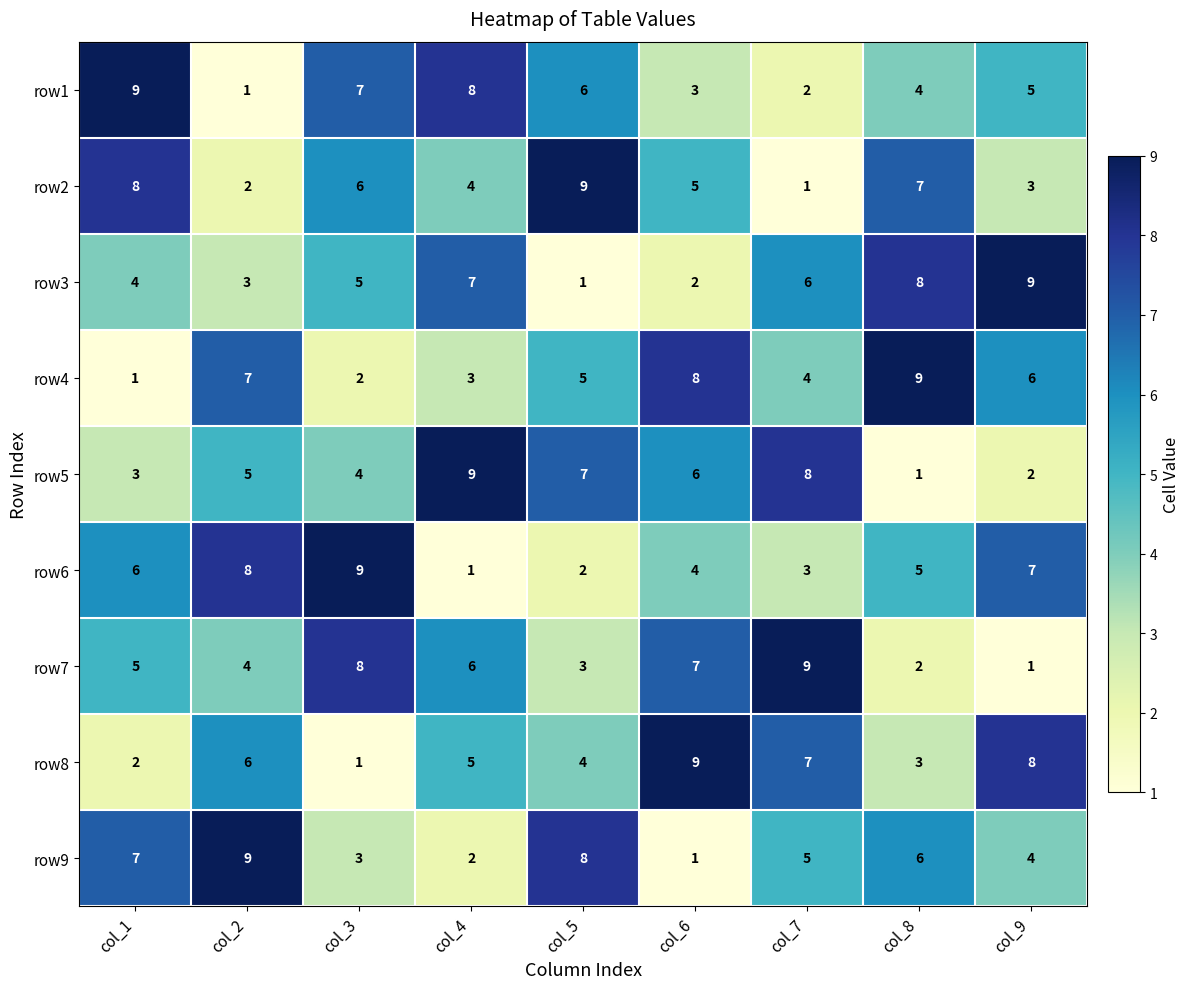

What is the spread (max minus min) of values at col_1?

8